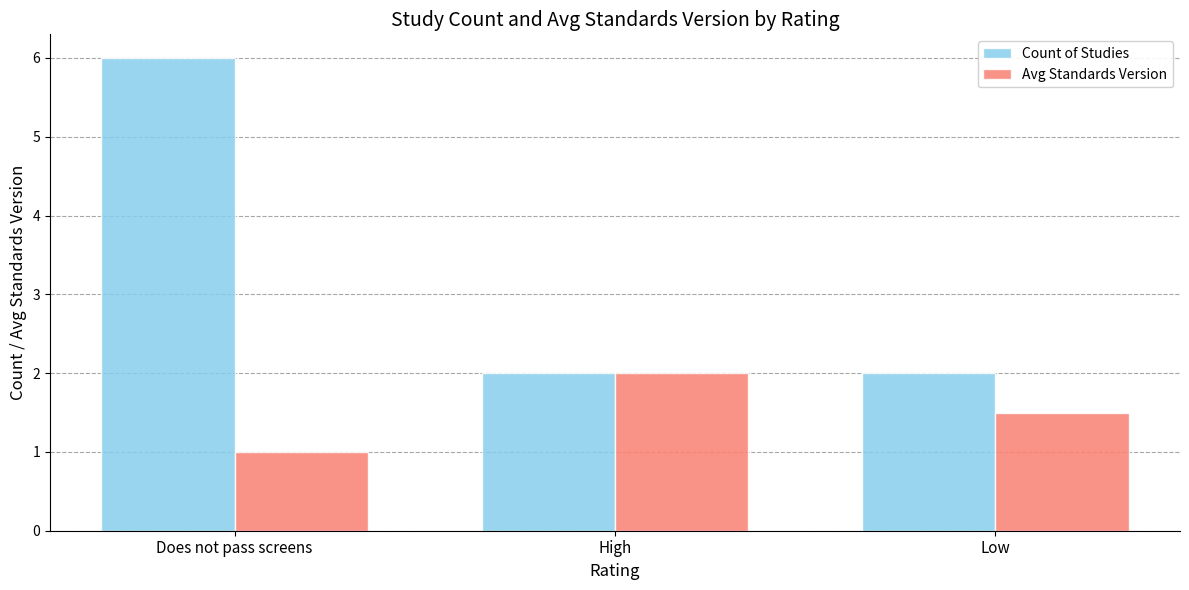

Between Does not pass screens and Low, which series saw the biggest shift?

Count of Studies